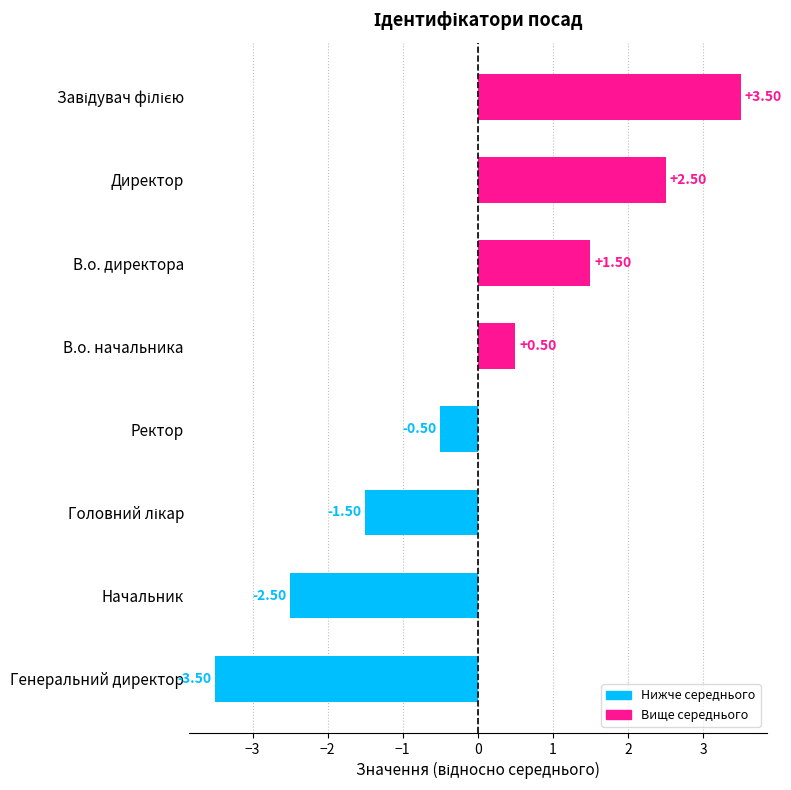

What is the average value?

0.0